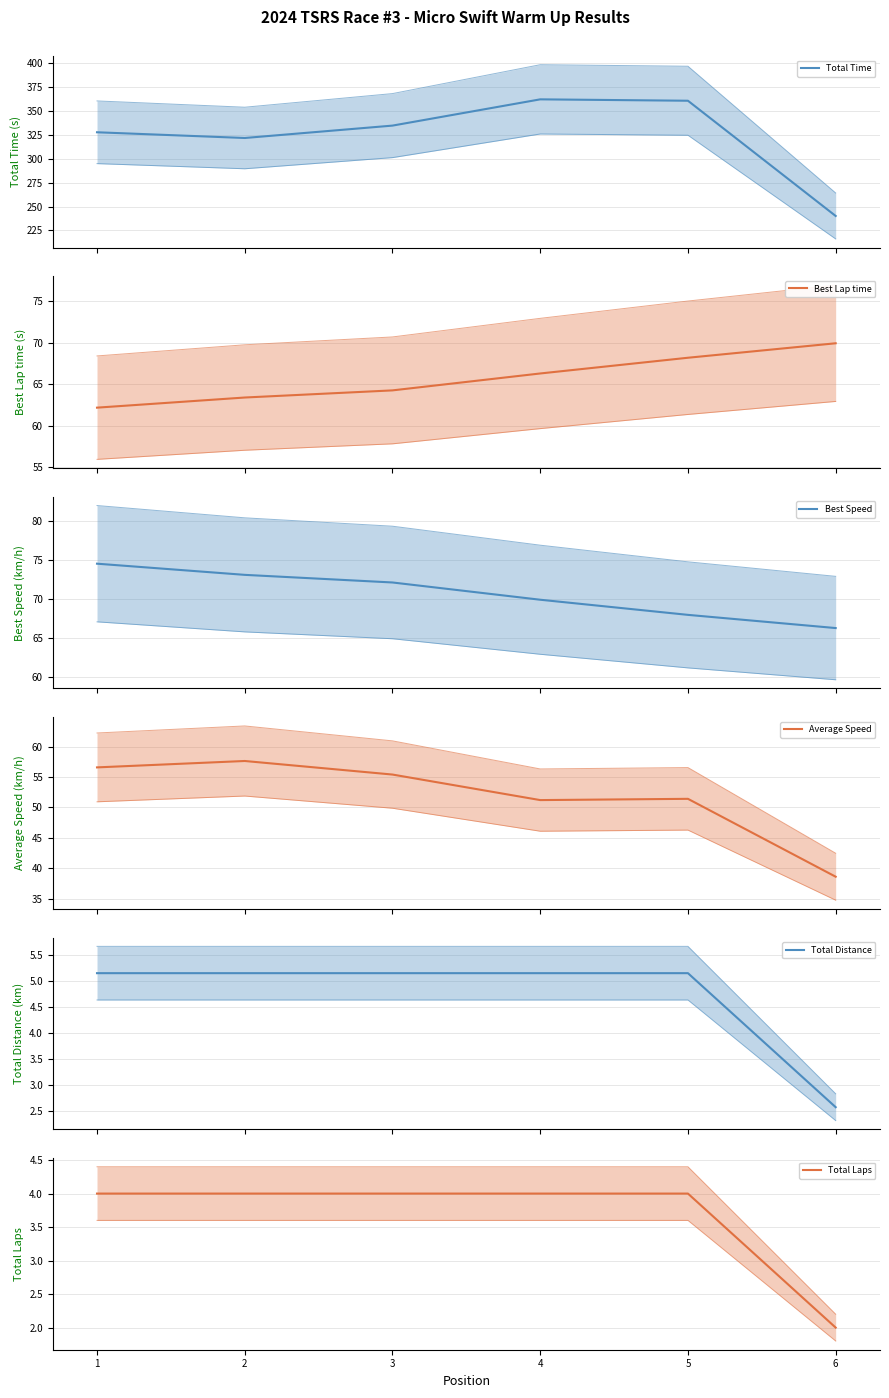

What is the value of the Total Distance point at the 4th from the left?

5.1